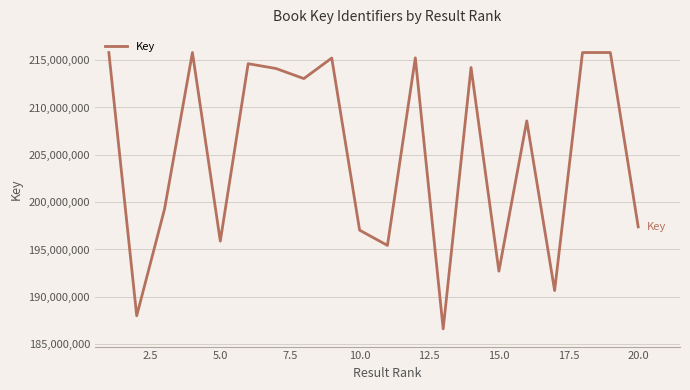

What is the maximum value shown in the chart?

215802073